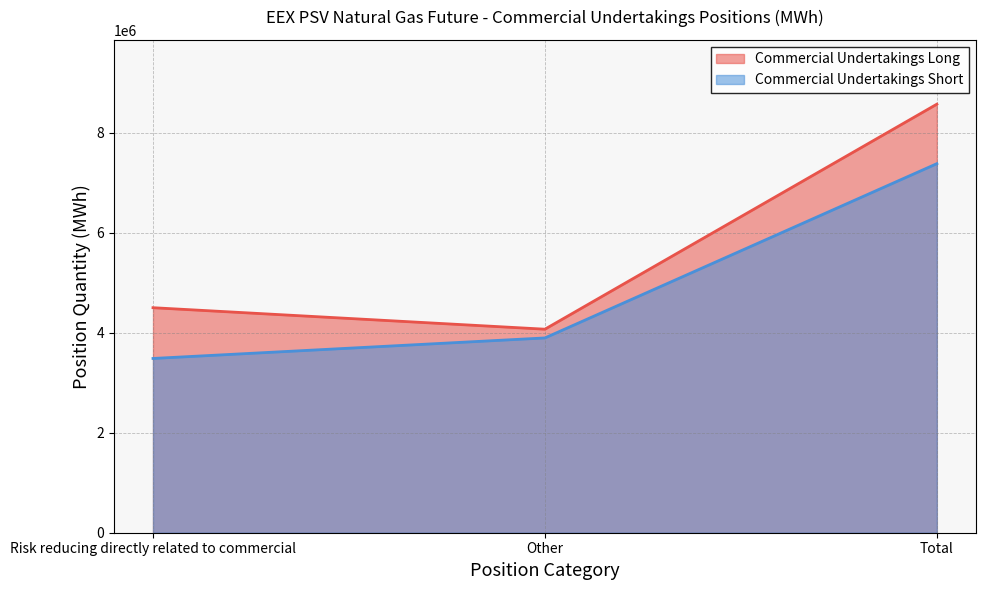

The Commercial Undertakings Long series shows 12337744 at Total. True or false?

False